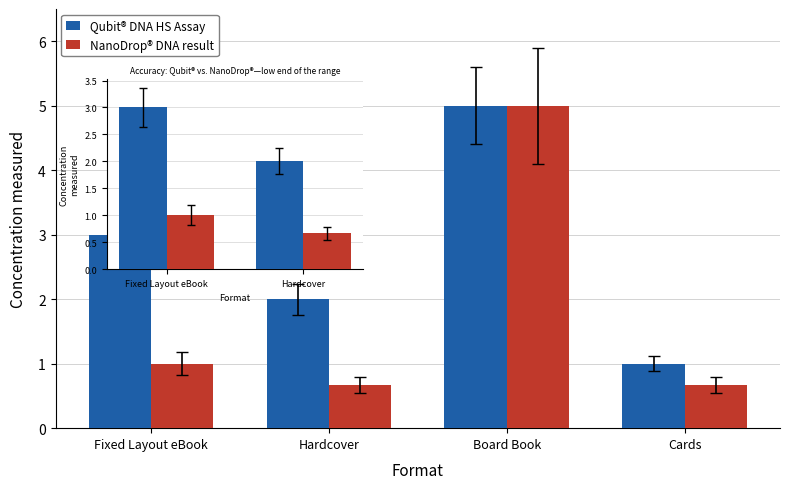

What position from the right is Fixed Layout eBook?

2